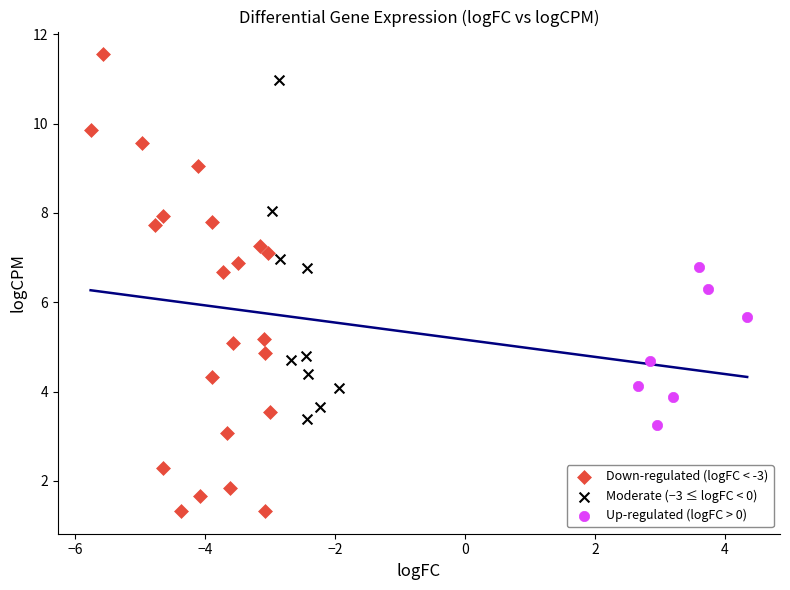

Which series has the largest Y range (max minus min)?

Down-regulated (logFC < -3)